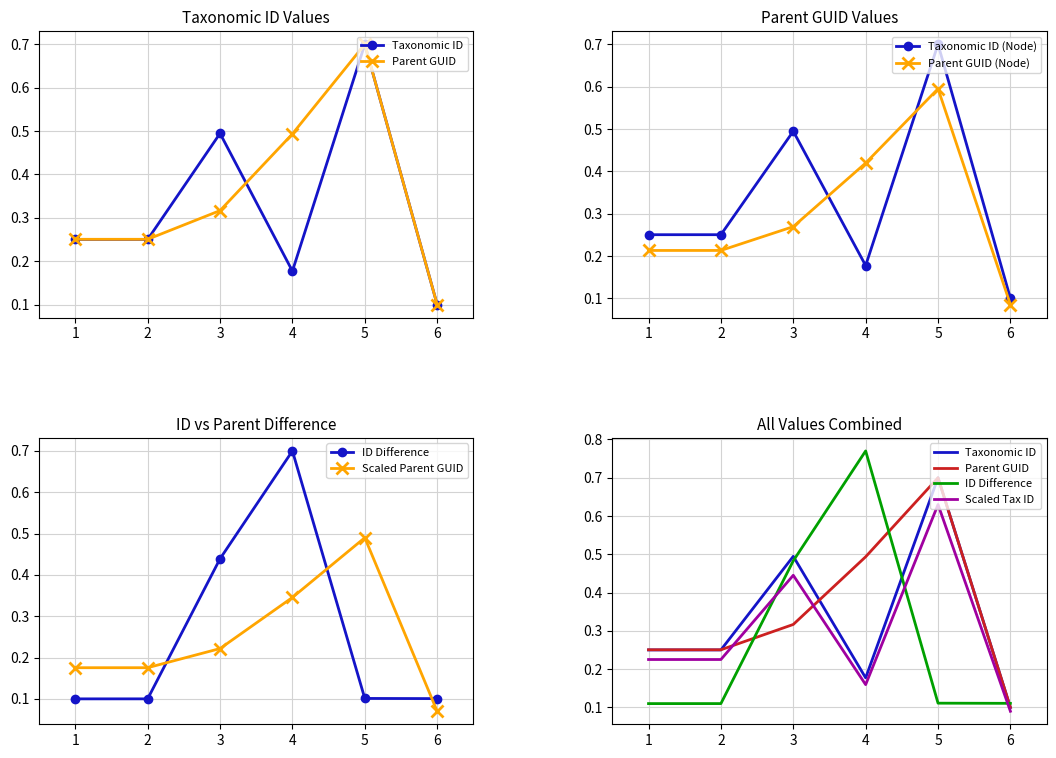

How many intersections are there between Parent GUID and Taxonomic ID?

2